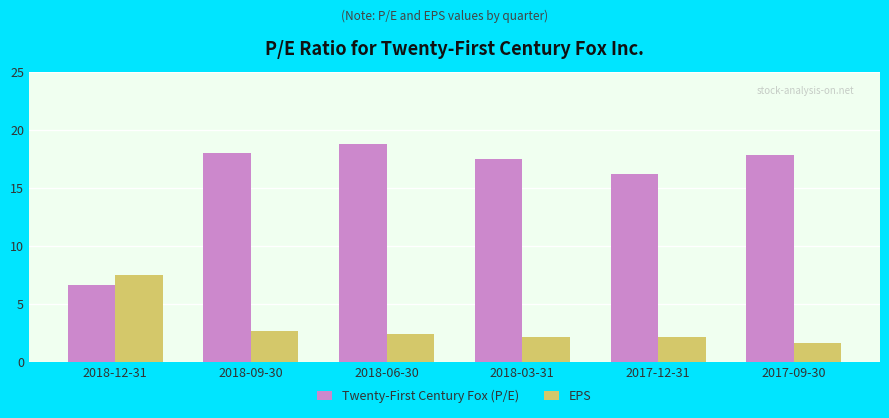

Does the chart contain stacked bars?

No